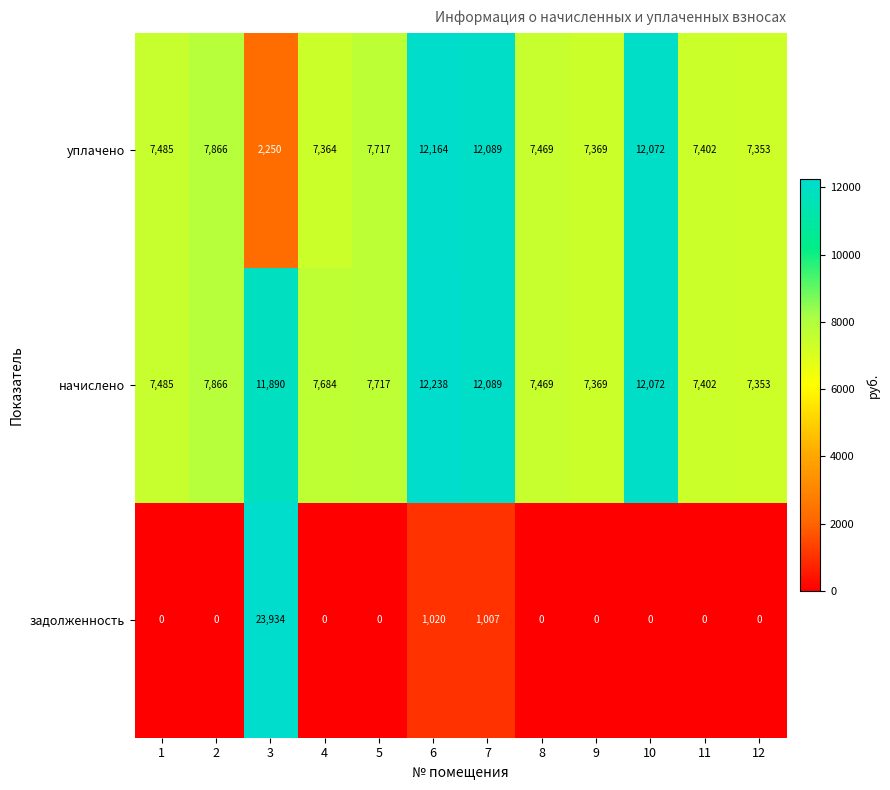

Rank the series by their maximum value, from highest to lowest.

задолженность, начислено, уплачено